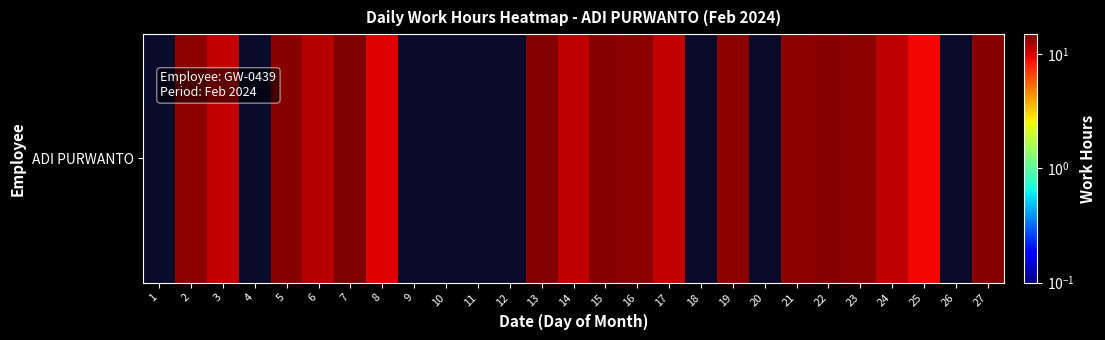

Between 25 and 1, which is larger?

25